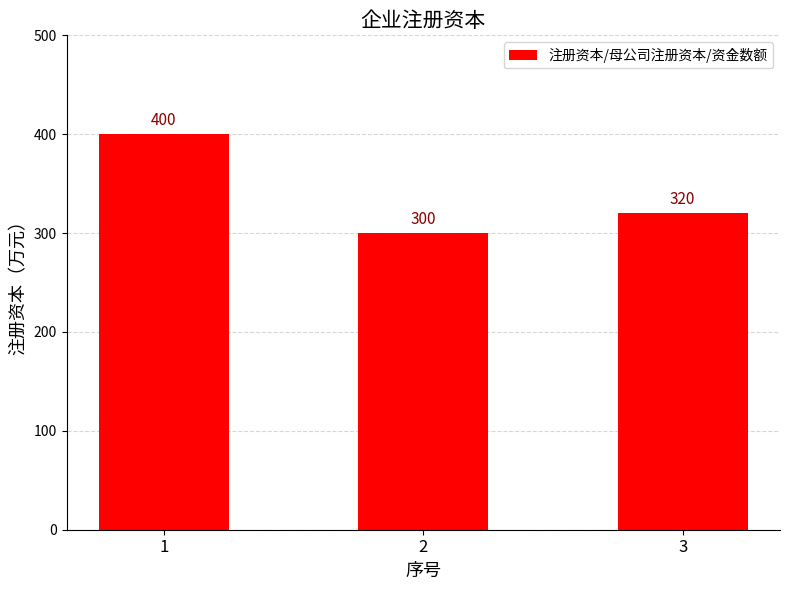

Approximately how many times larger is the value at 1 compared to 2?

1.3